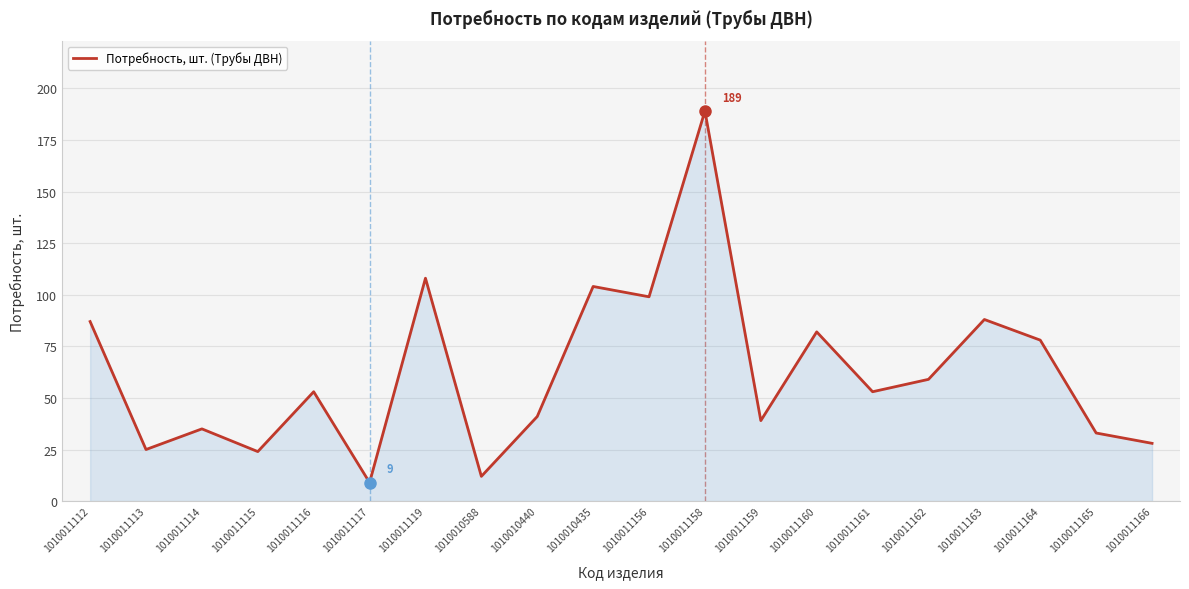

Approximately how many times larger is the value at 1010011164 compared to 1010011116?

1.5